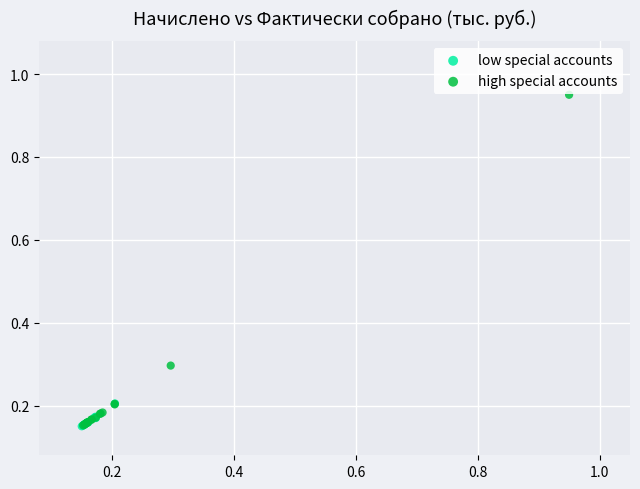

Which series reaches the maximum Y coordinate?

high special accounts